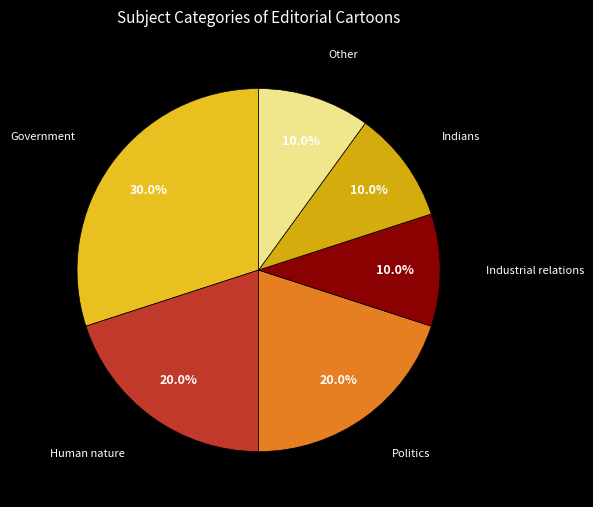

What is the ratio of the value at Government to the value at Politics?

1.5